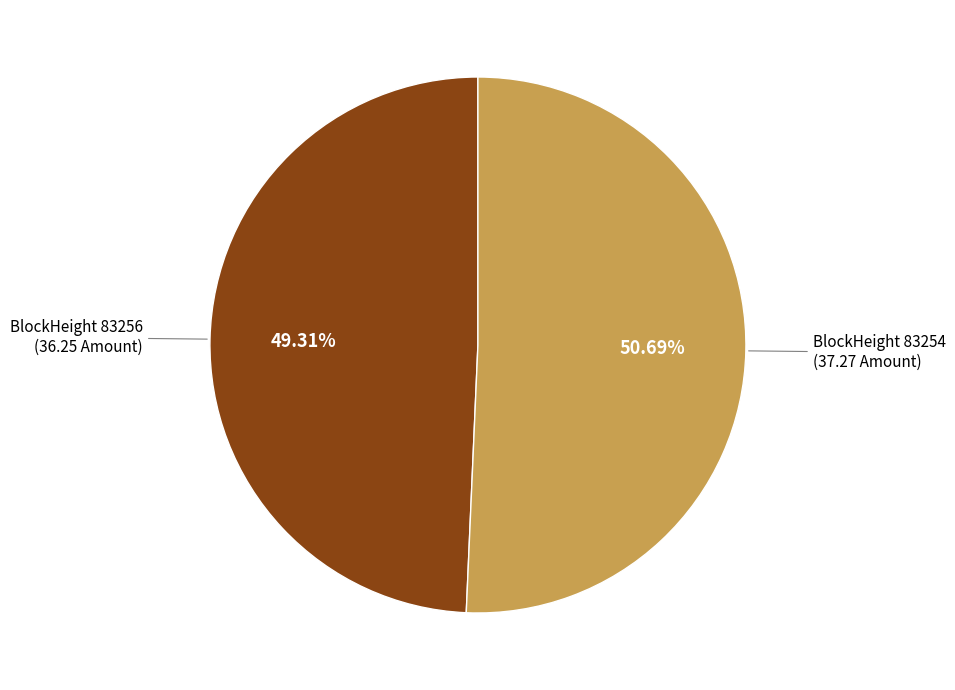

Is there a majority slice in this chart?

Yes